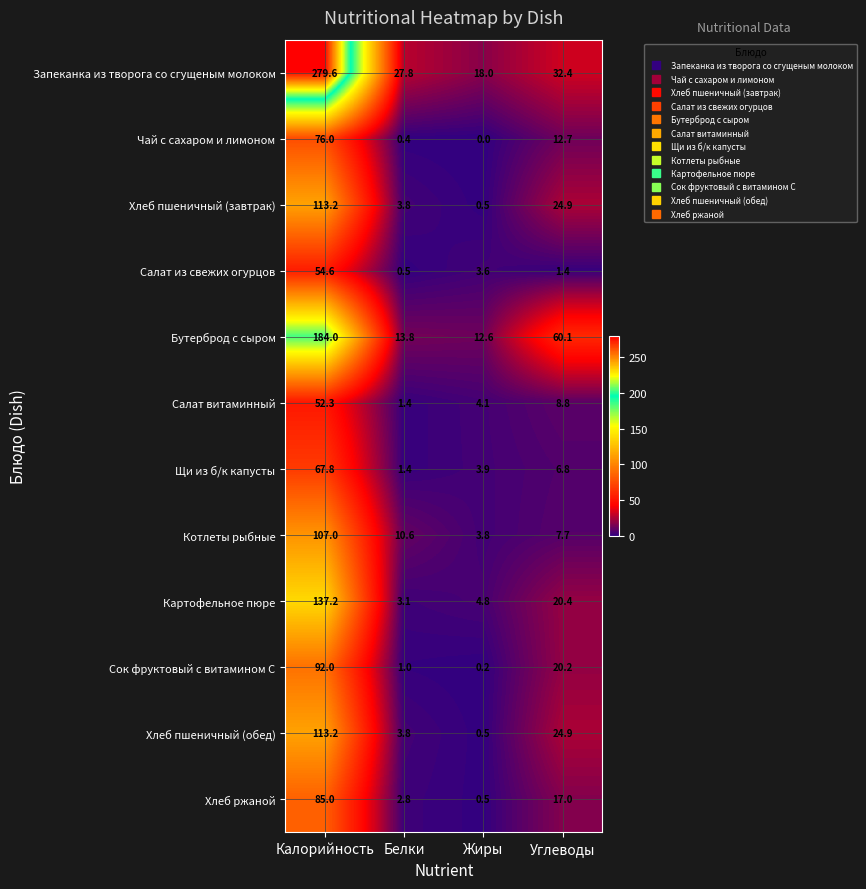

Which label corresponds to the smallest value in the chart?

Жиры